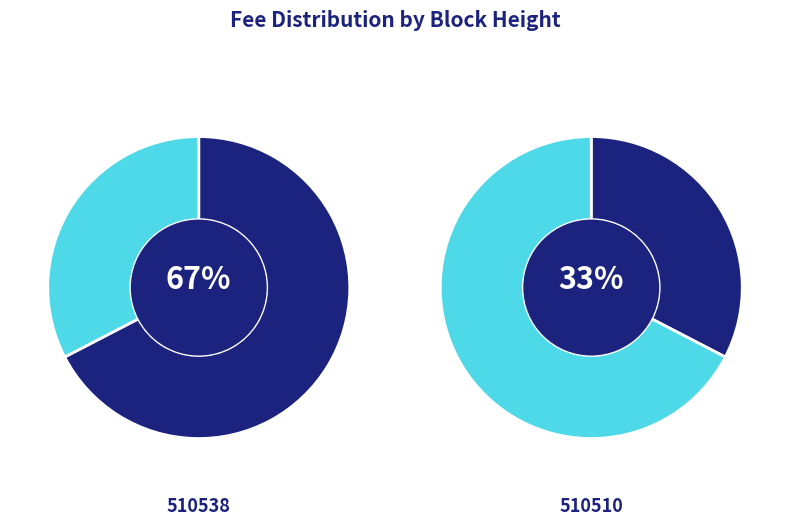

What is the largest slice in the pie chart?

510538